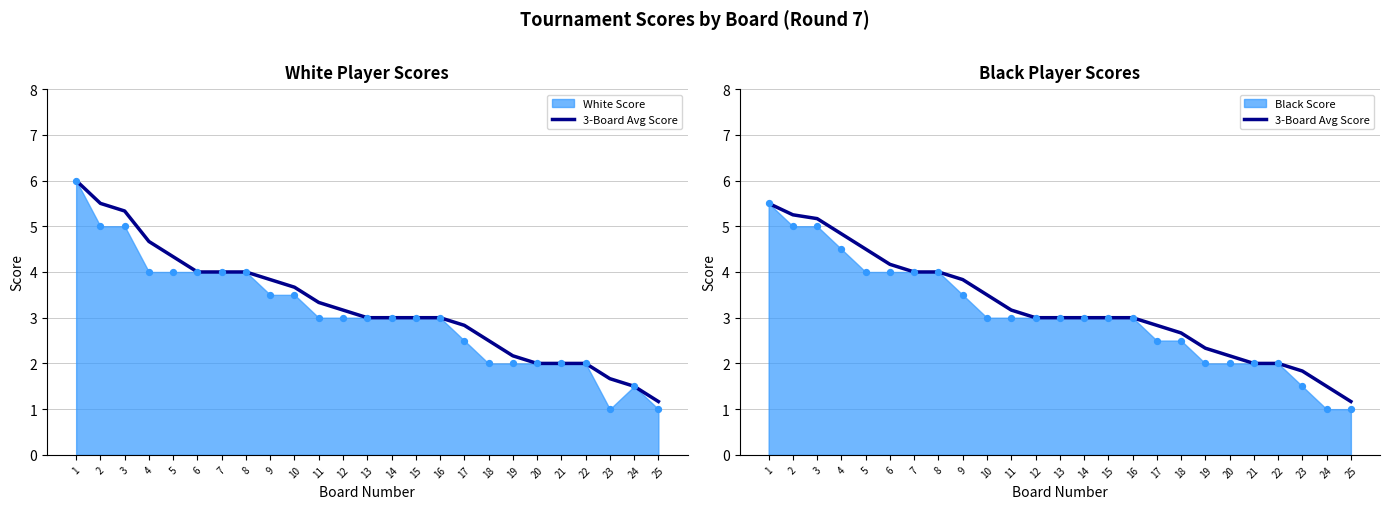

What is the change in value from 9 to 23?

-2.0